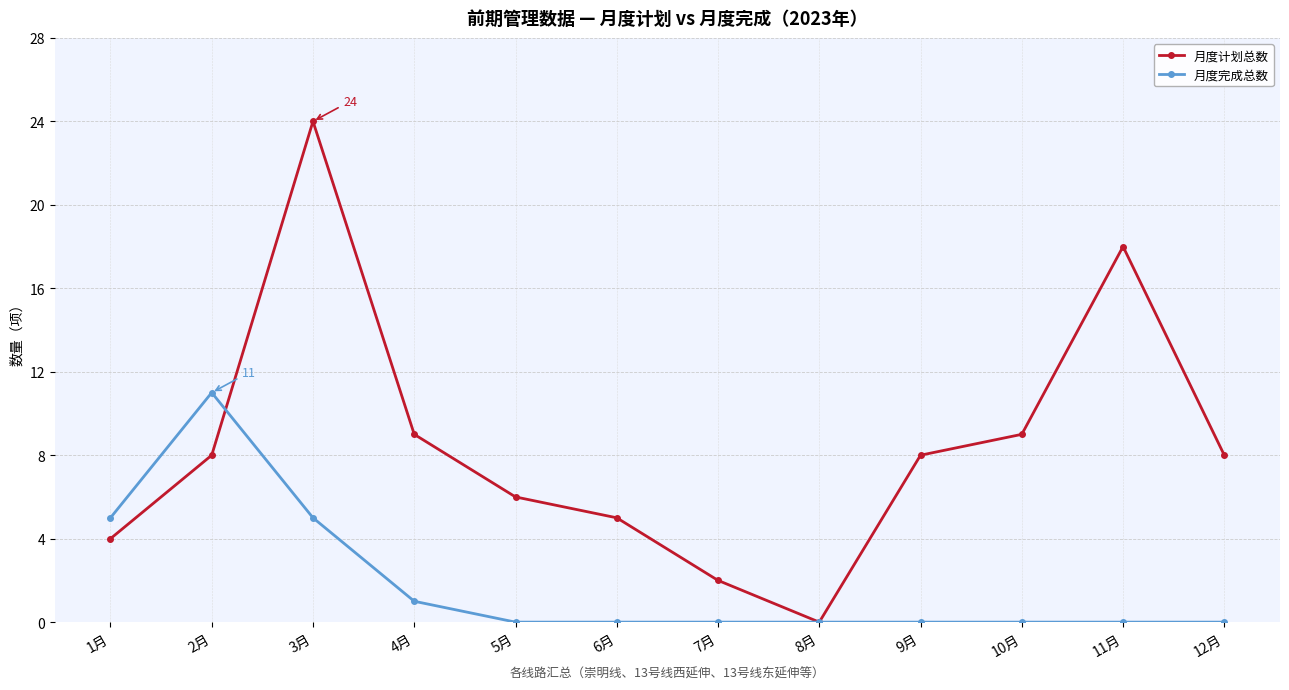

At 11月, list the series in order from largest to smallest.

月度计划总数, 月度完成总数